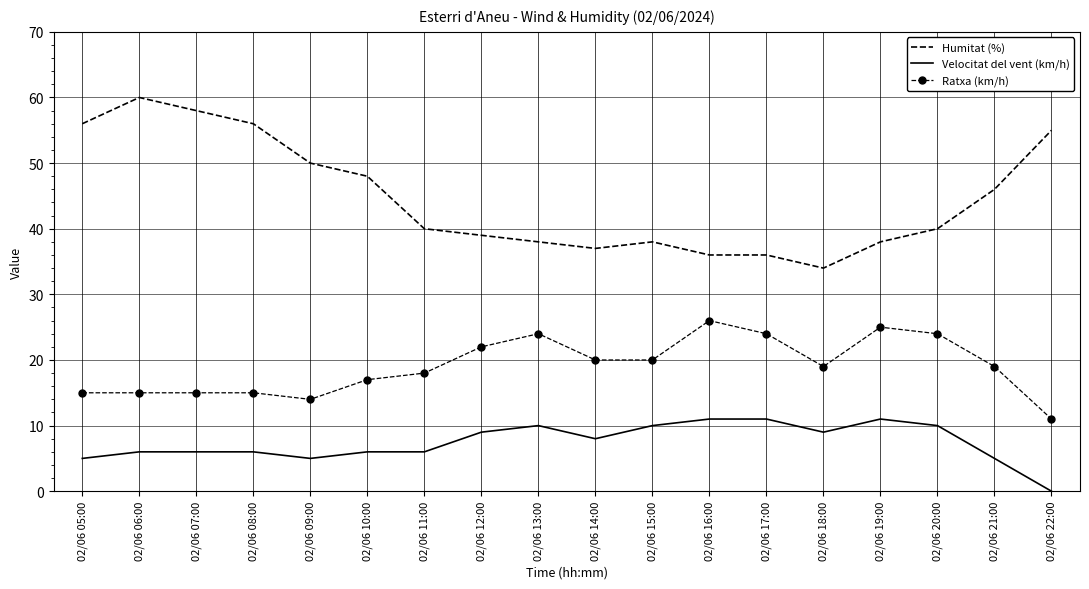

How many distinct data groups are displayed?

3